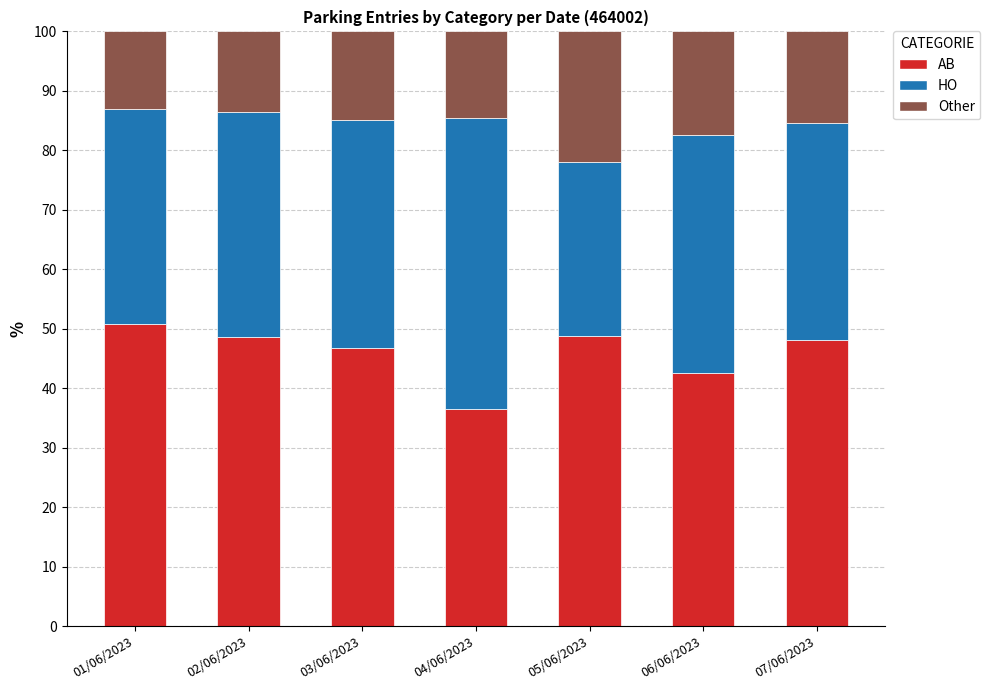

What is the minimum value for AB?

36.6